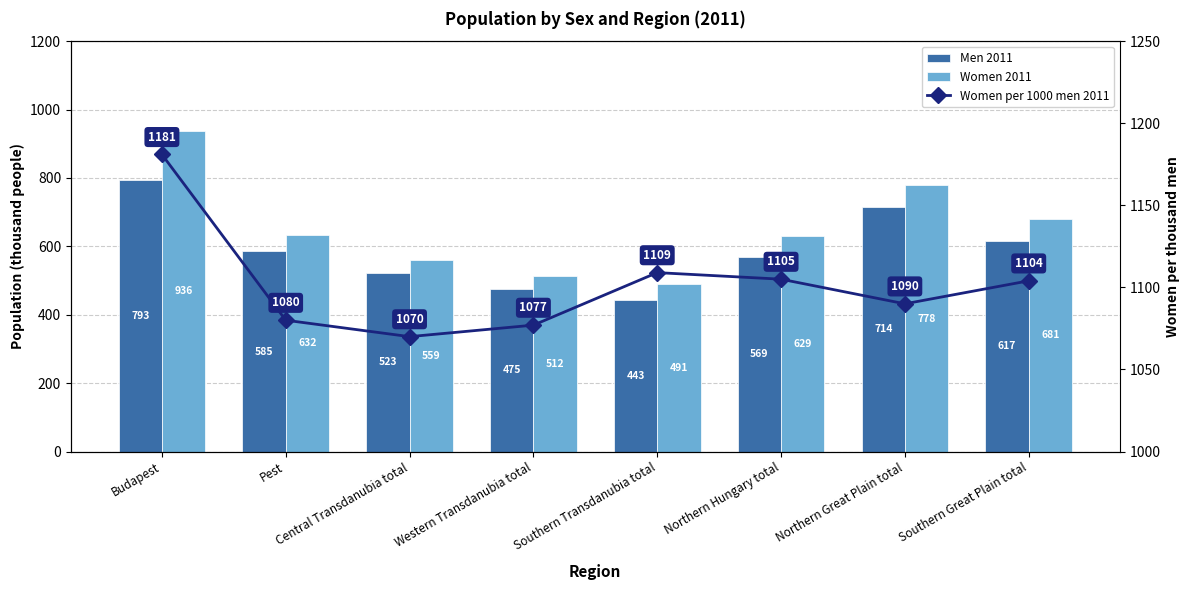

What is the difference between the Women per 1000 men 2011 values at Northern Great Plain total and Southern Transdanubia total?

19